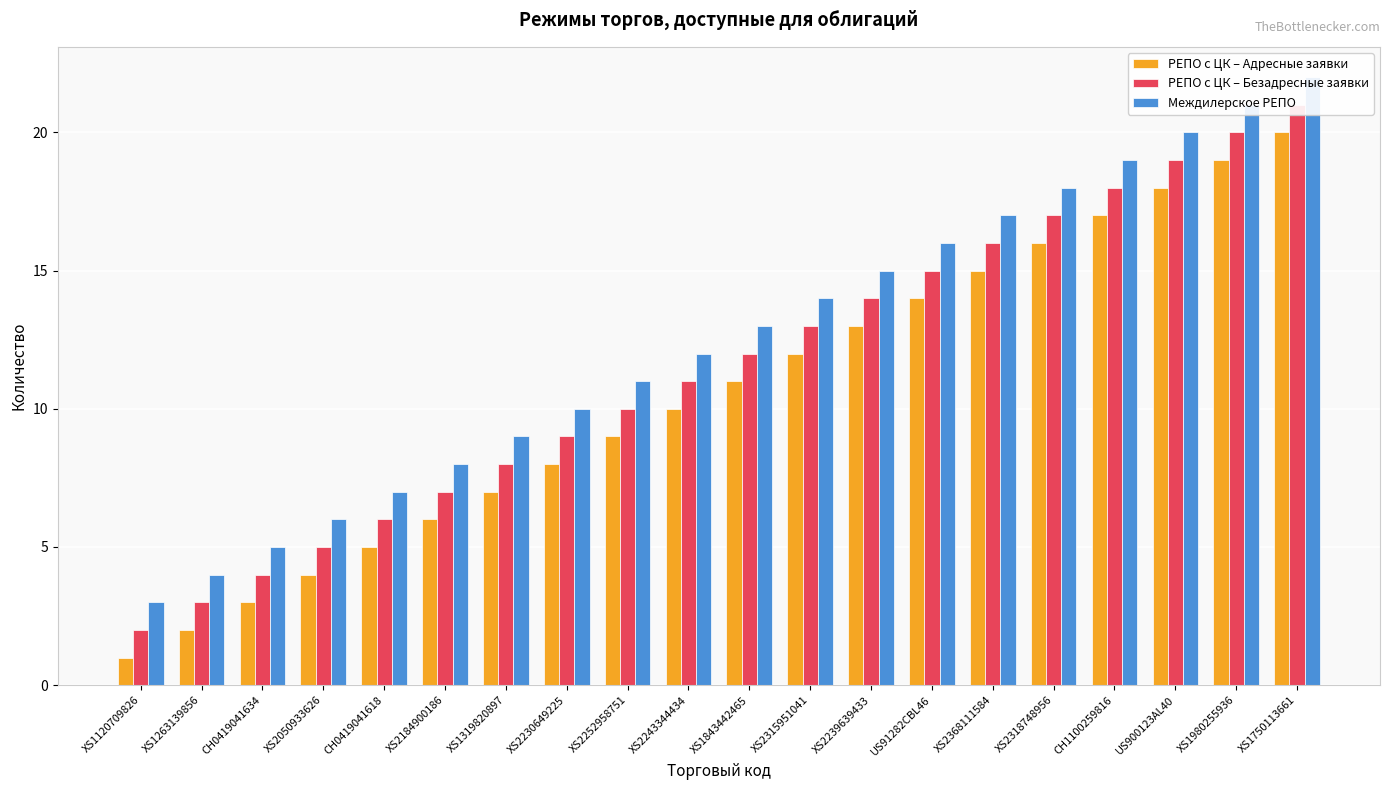

Is the value of Междилерское РЕПО at XS1750113661 greater than the value of РЕПО с ЦК – Безадресные заявки at XS2315951041?

Yes